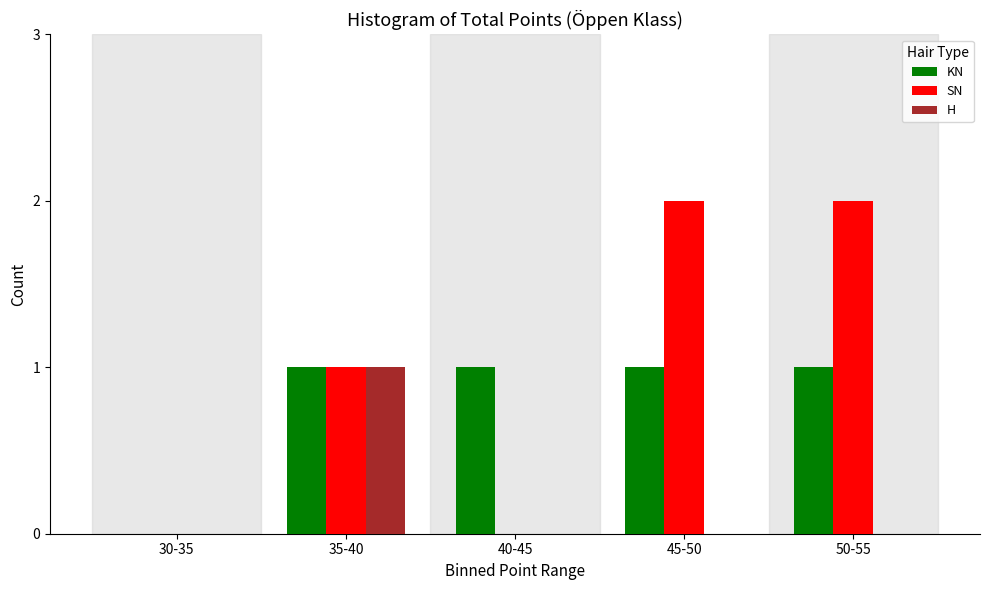

Reading left to right, extract all data points from this chart.

KN: 30-35=0	35-40=1	40-45=1	45-50=1	50-55=1
SN: 30-35=0	35-40=1	40-45=0	45-50=2	50-55=2
H: 30-35=0	35-40=1	40-45=0	45-50=0	50-55=0